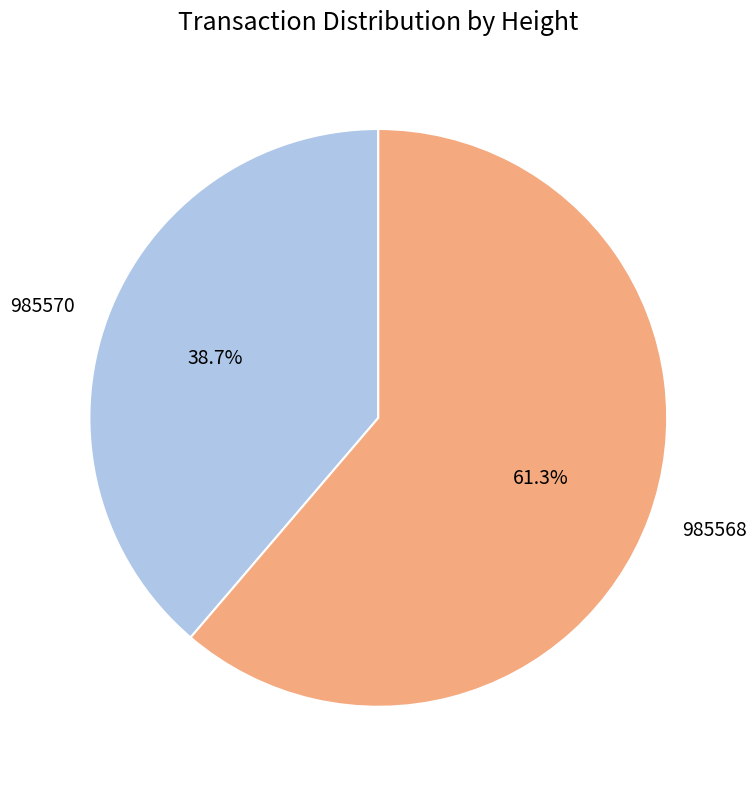

To the nearest percent, what portion does 985570 represent?

39%